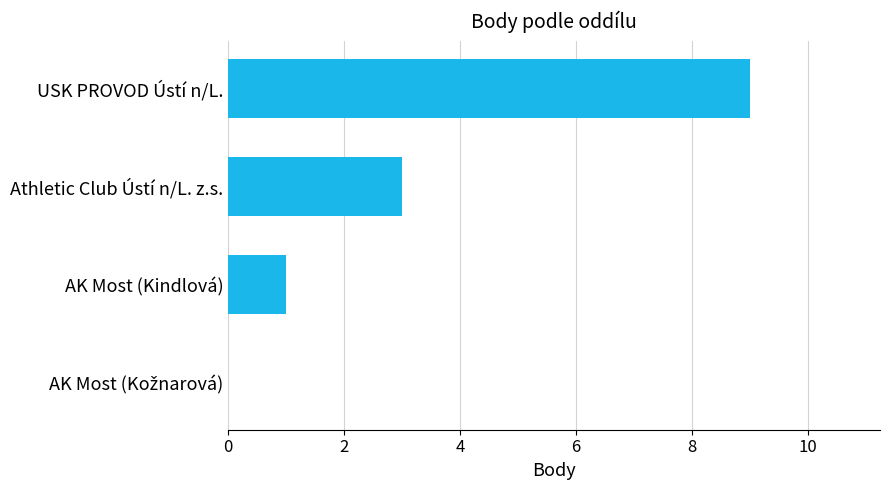

The chart shows a value of 15 at USK PROVOD Ústí n/L.. True or false?

False